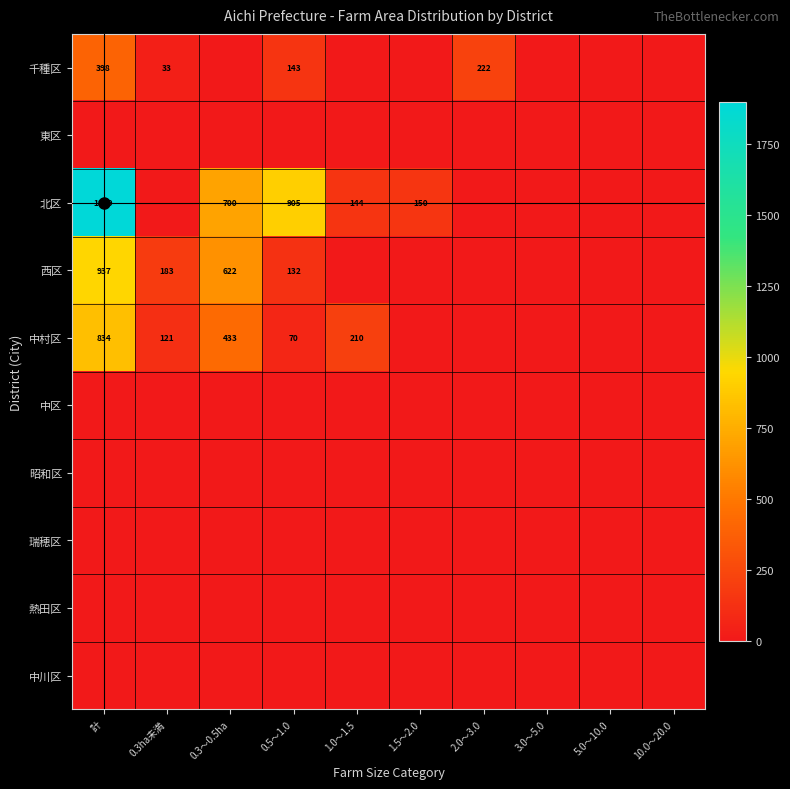

Which series has the widest spread of values?

北区